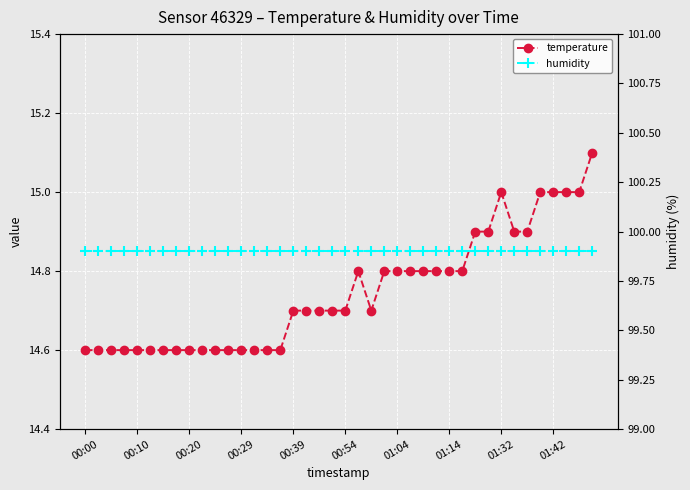

Is the value of temperature at 00:39 greater than the value of humidity at 00:39?

No